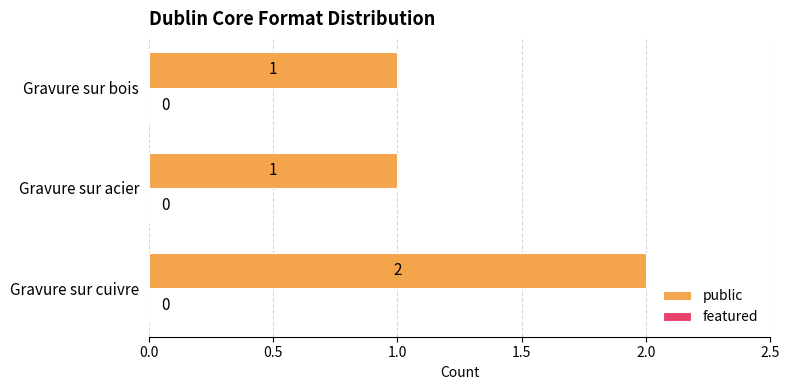

Which has a higher value, Gravure sur cuivre or Gravure sur acier?

Gravure sur cuivre